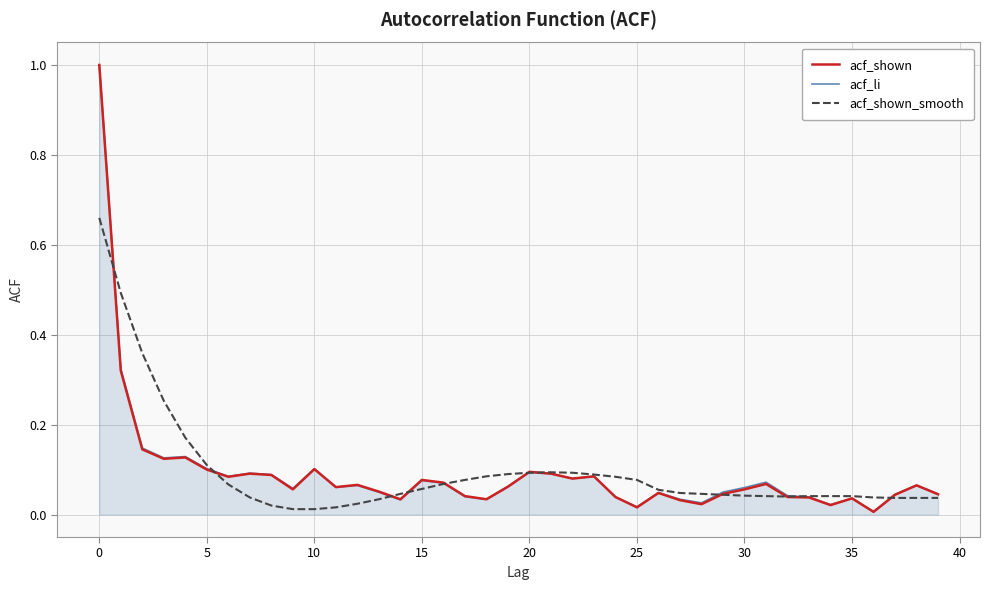

What is the maximum value shown in the chart?

1.0